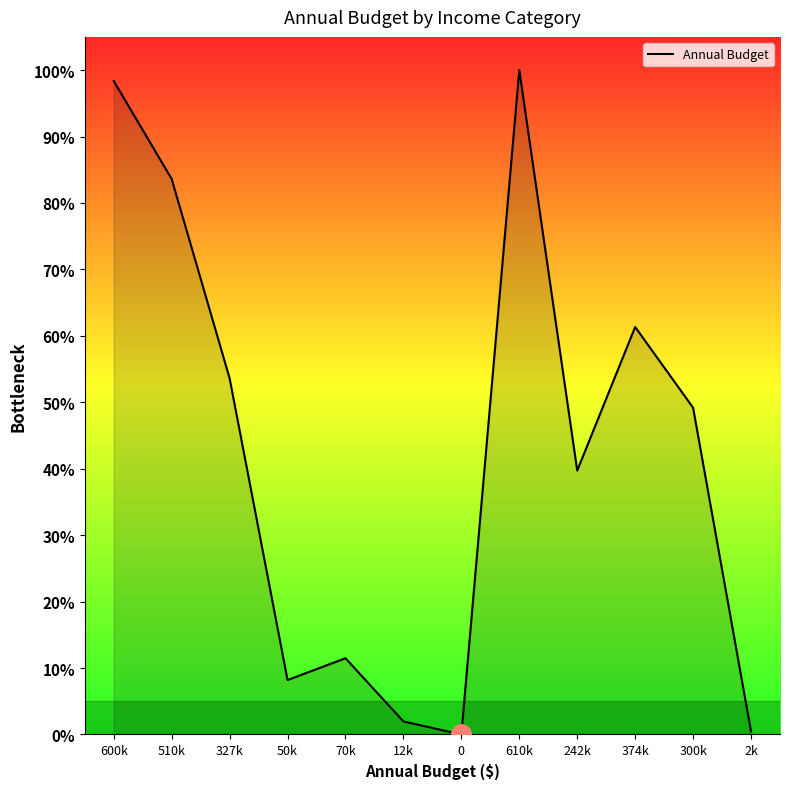

Reading left to right, list all the values displayed in this chart.

600k=98.4	510k=83.6	327k=53.6	50k=8.2	70k=11.5	12k=2.0	0=0.0	610k=100.0	242k=39.7	374k=61.3	300k=49.2	2k=0.5